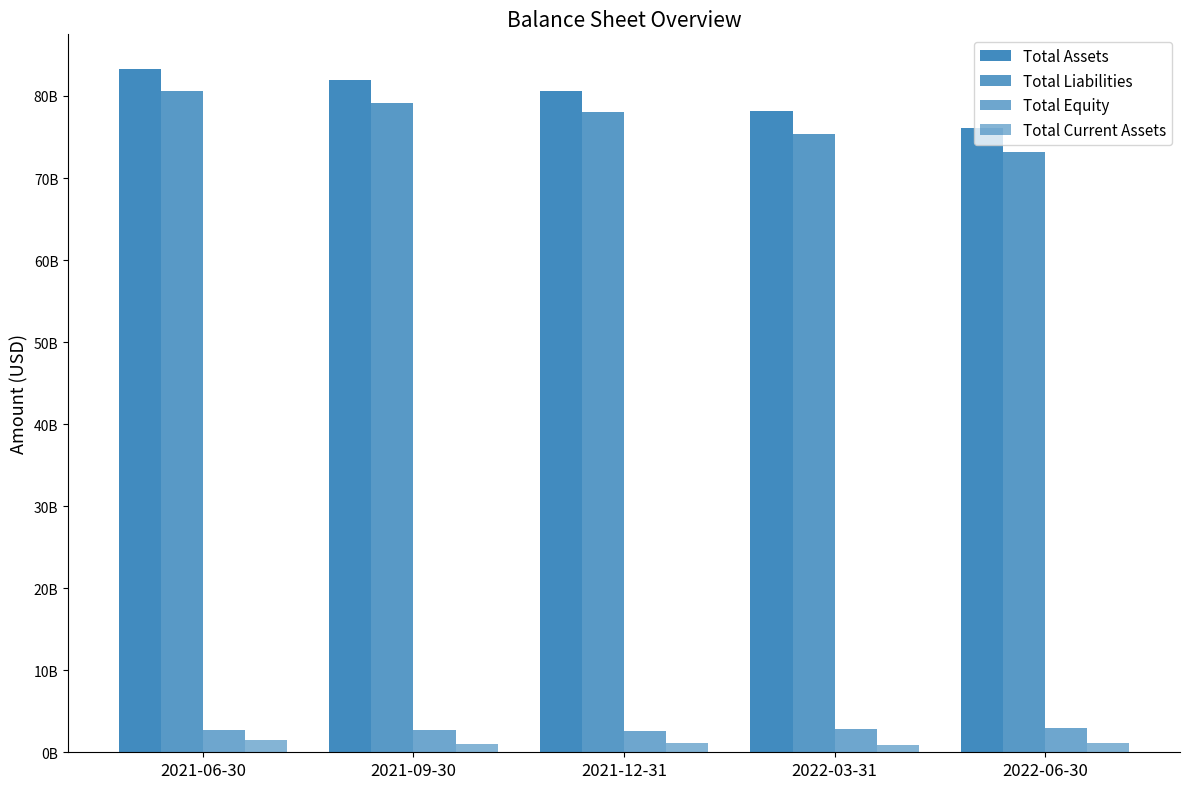

List the labels in order of Total Liabilities value, largest first.

2021-06-30, 2021-09-30, 2021-12-31, 2022-03-31, 2022-06-30